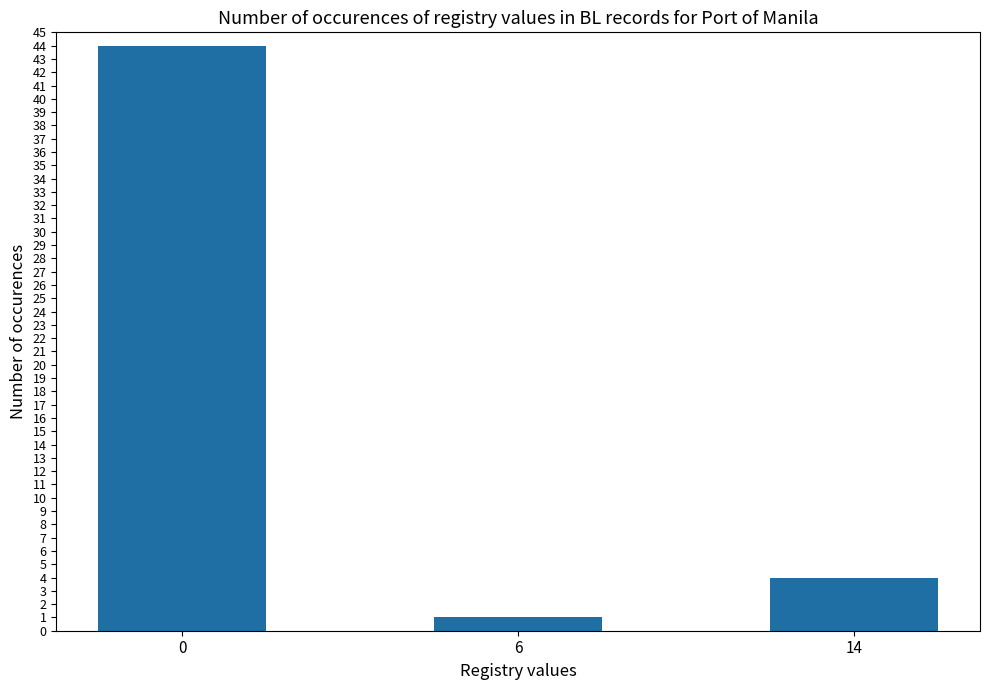

At which label is the value closest to 22?

14